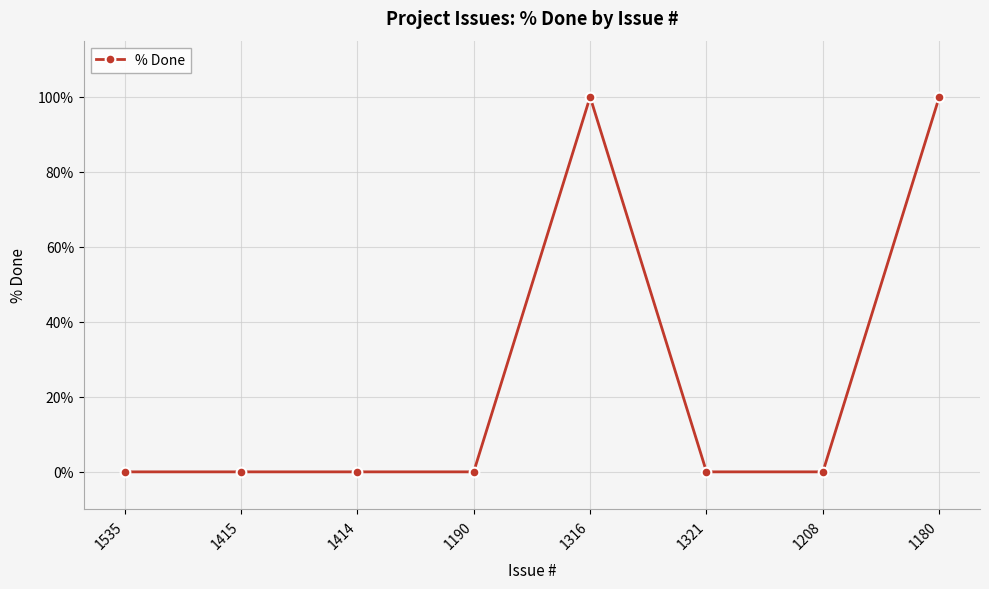

Count the number of categories in the chart.

8